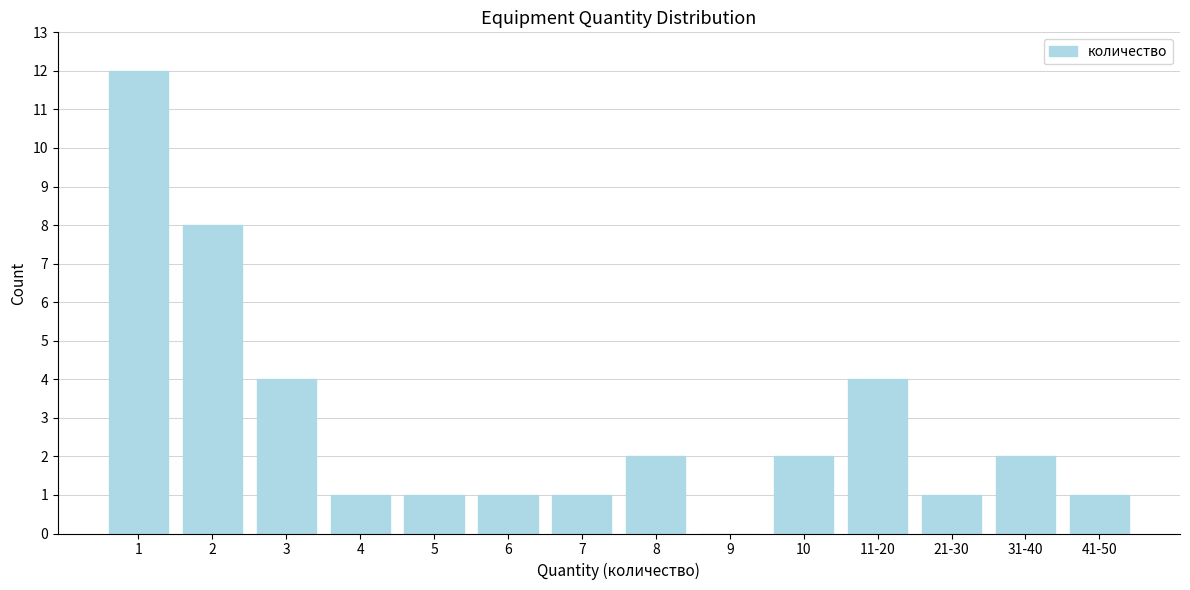

Reading left to right, transcribe all the data shown in this chart.

1=12	2=8	3=4	4=1	5=1	6=1	7=1	8=2	9=0	10=2	11-20=4	21-30=1	31-40=2	41-50=1